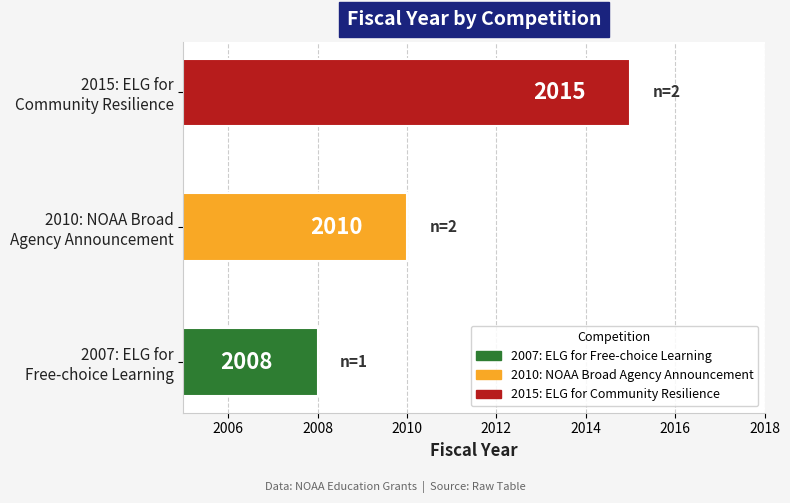

What is the average value?

2011